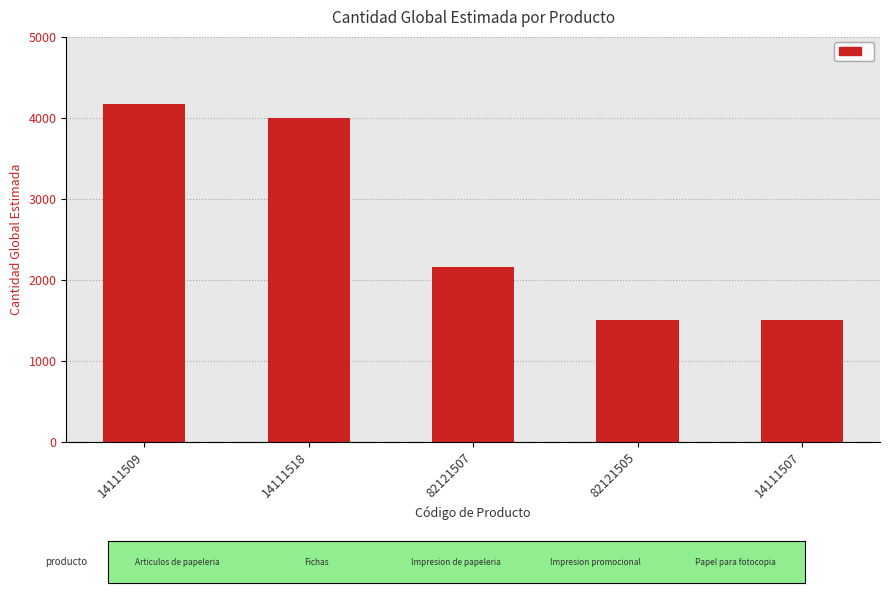

Reading right to left, extract all data points from this chart.

14111507=1500	82121505=1500	82121507=2165	14111518=4000	14111509=4170